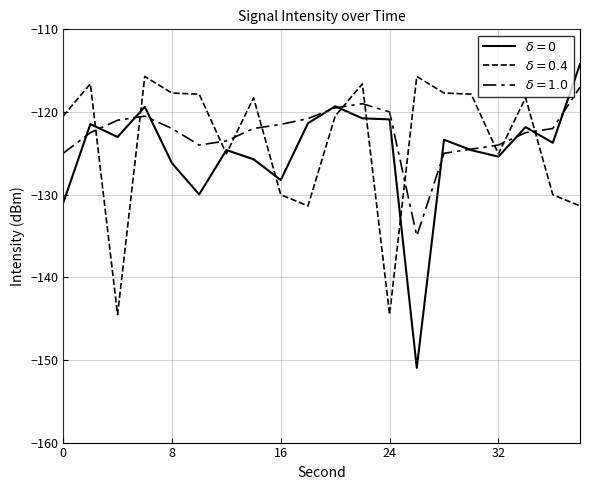

What is the minimum value shown in the chart?

-151.0